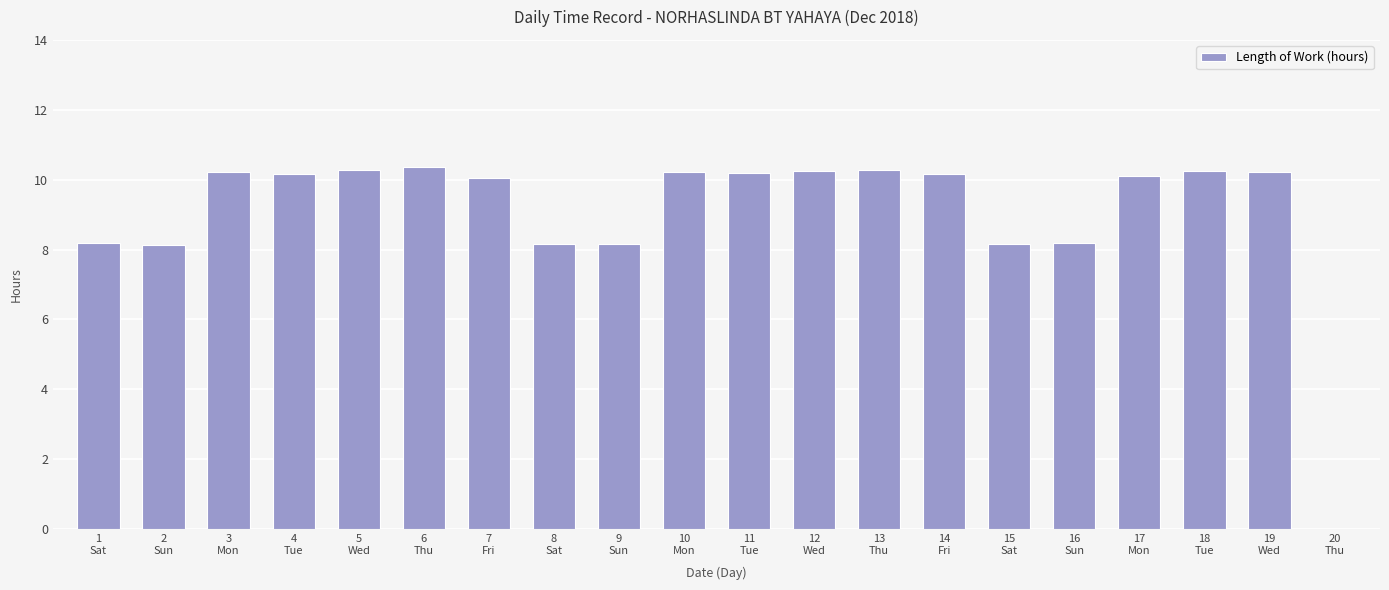

What is the sum of all values?

181.8